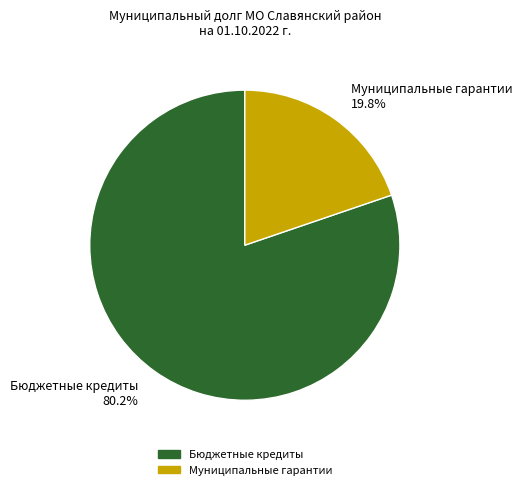

Which has a higher value, Муниципальные гарантии 19.8% or Бюджетные кредиты 80.2%?

Бюджетные кредиты 80.2%